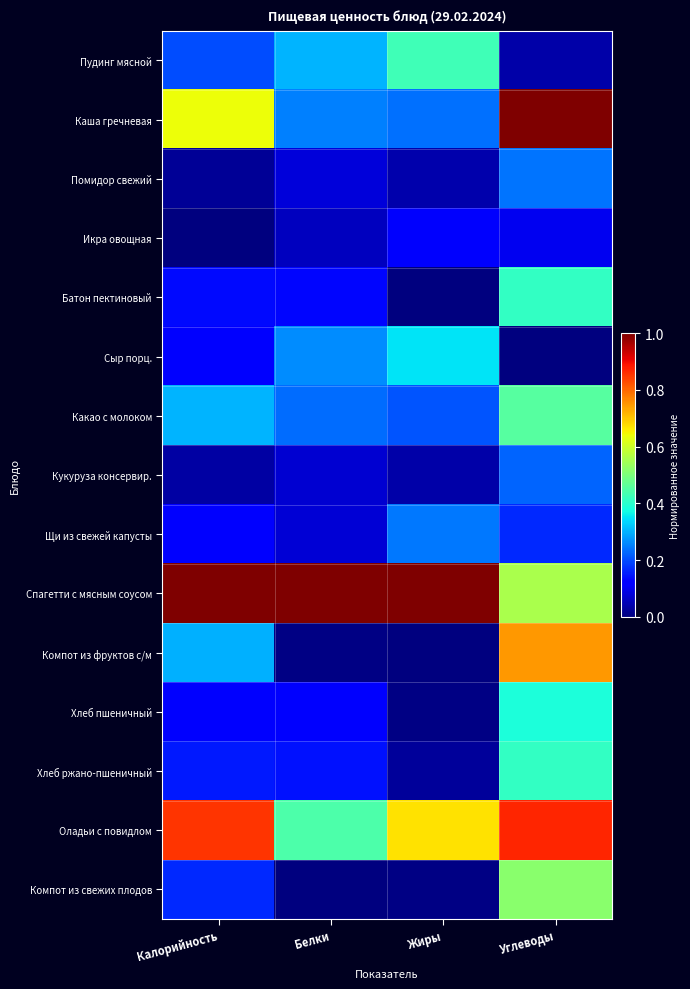

Which series changed the most between Жиры and Углеводы?

Каша гречневая